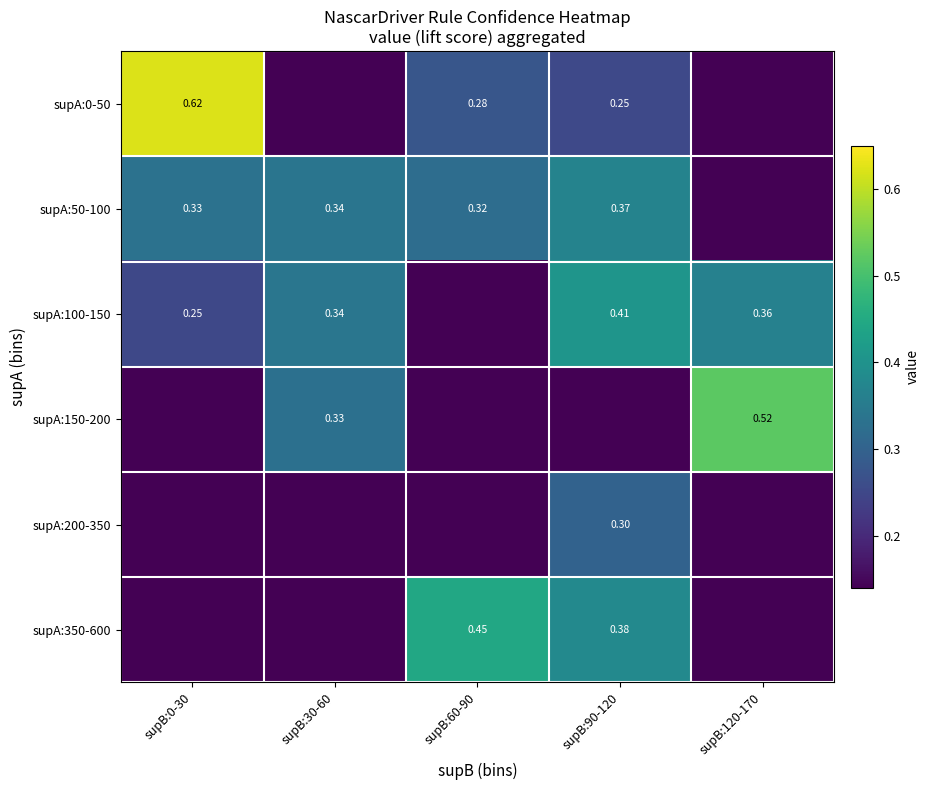

At which label does supA:50-100 reach its minimum?

supB:120-170